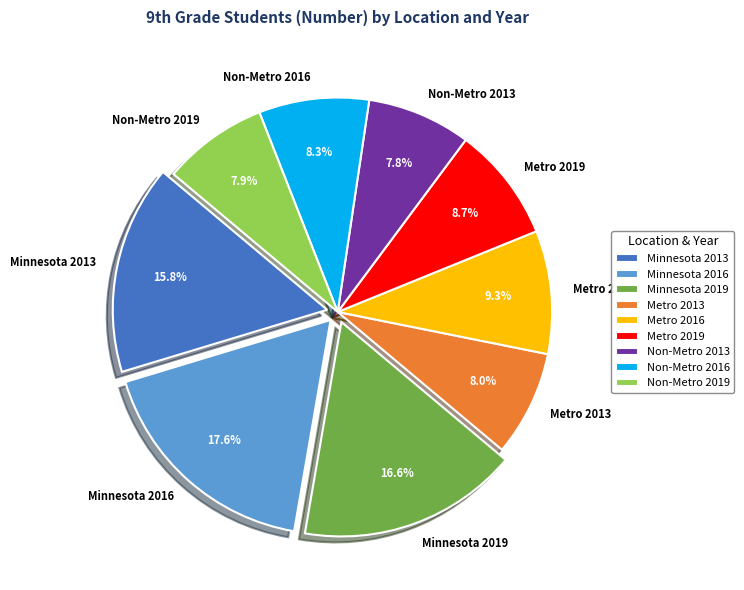

Which has a higher value, Non-Metro 2016 or Metro 2016?

Metro 2016